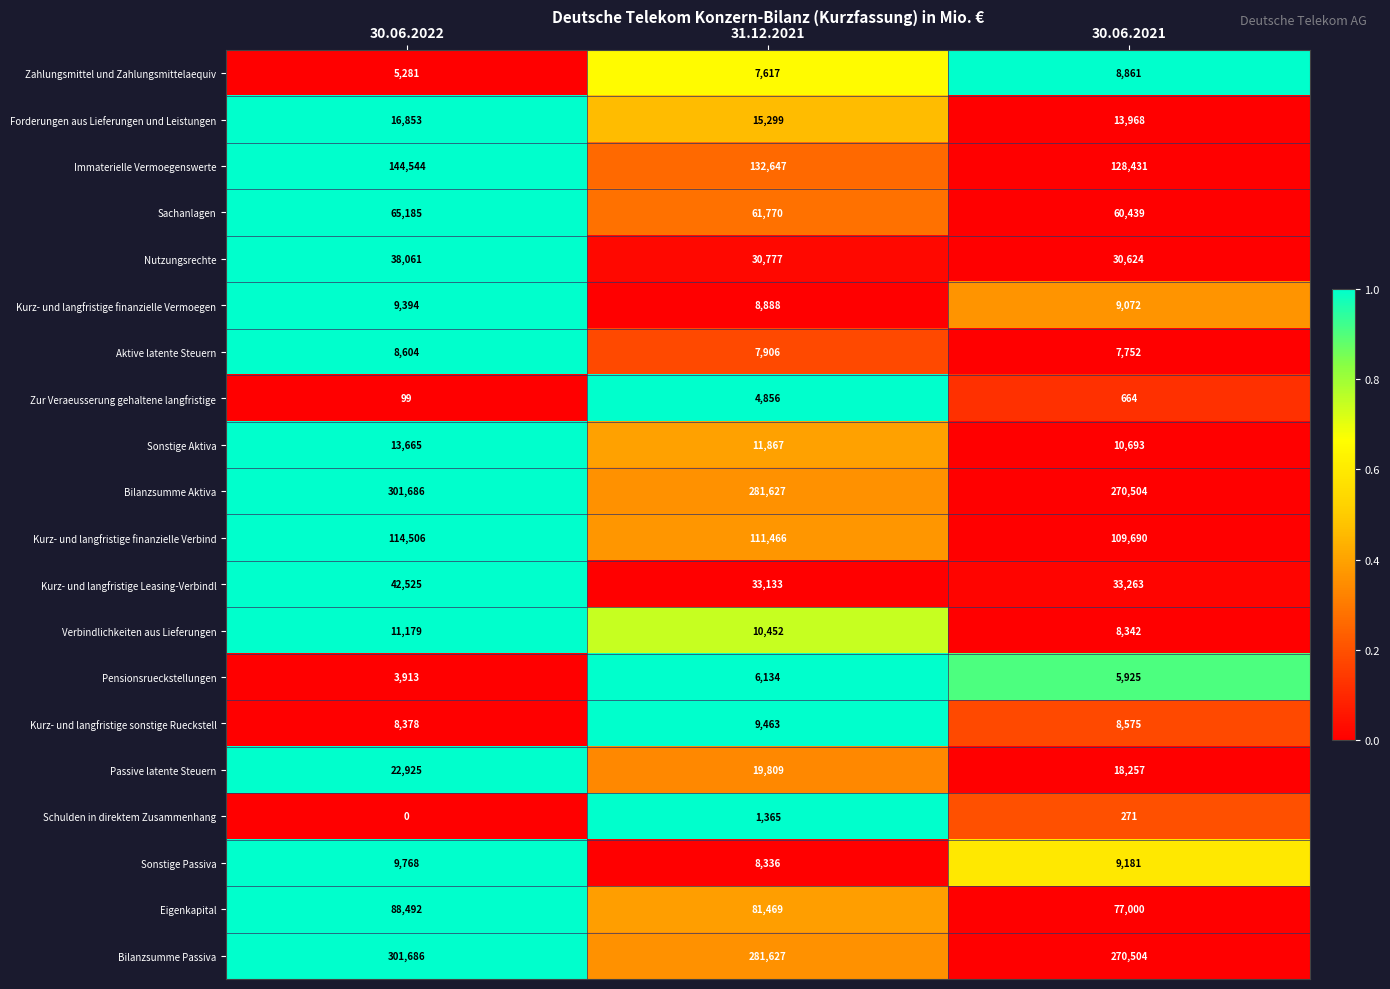

What is the difference between the highest and lowest values at 30.06.2022?

301686